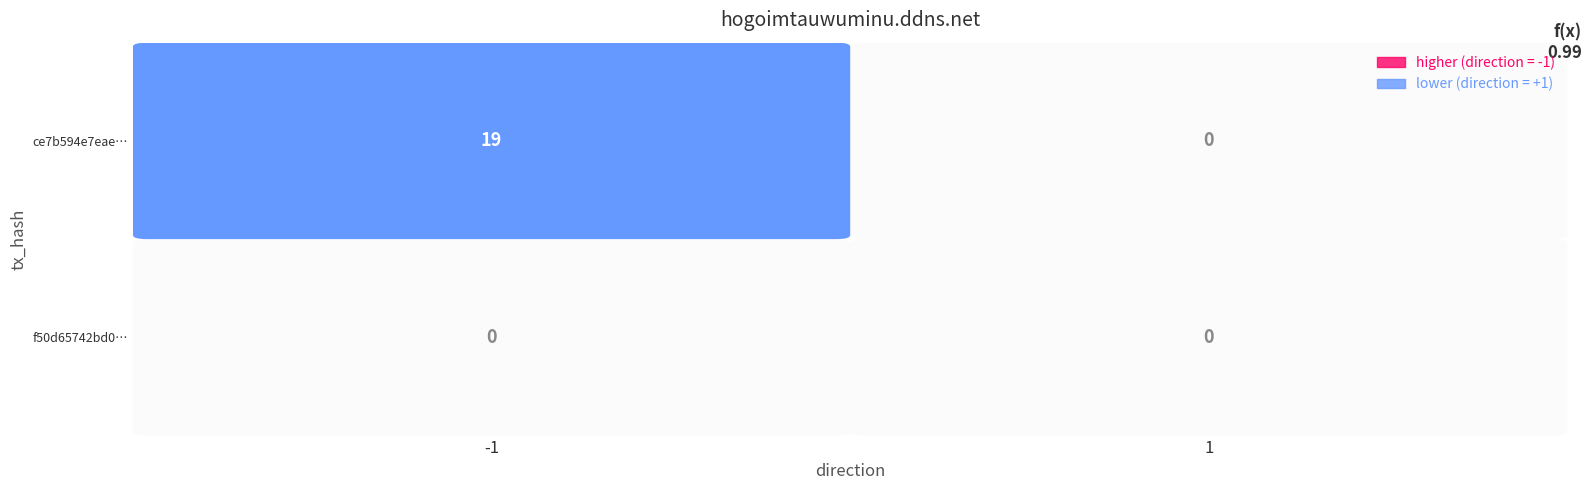

What is the smallest value displayed?

-1